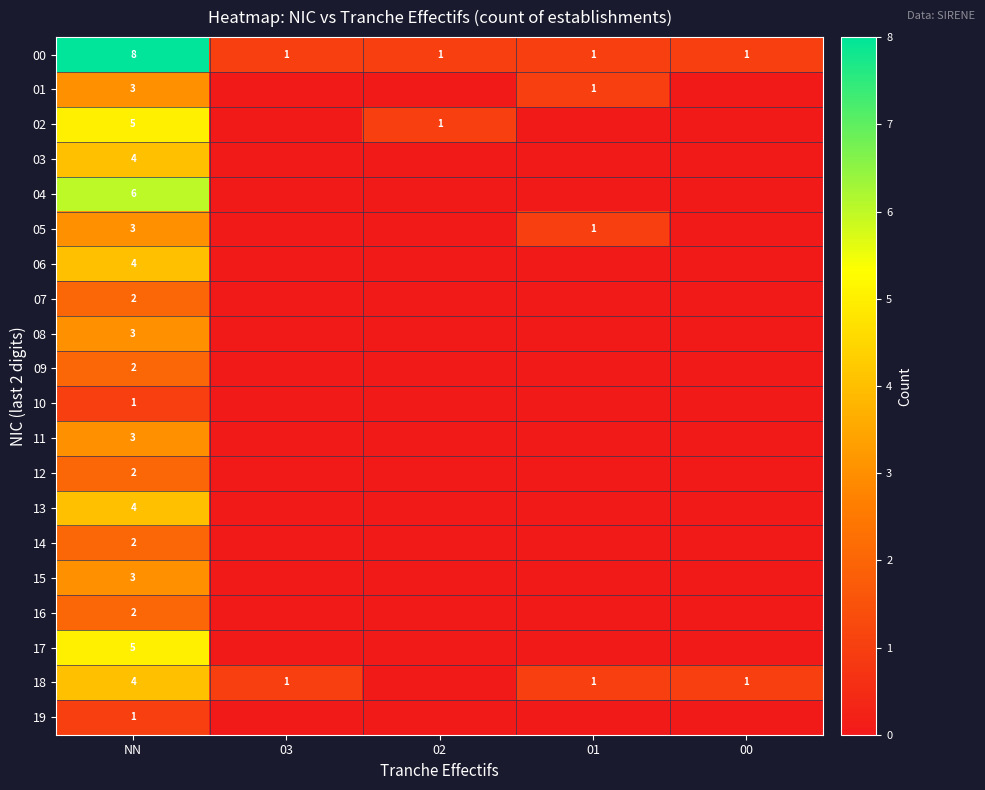

The 00 series shows 2 at 00. True or false?

False